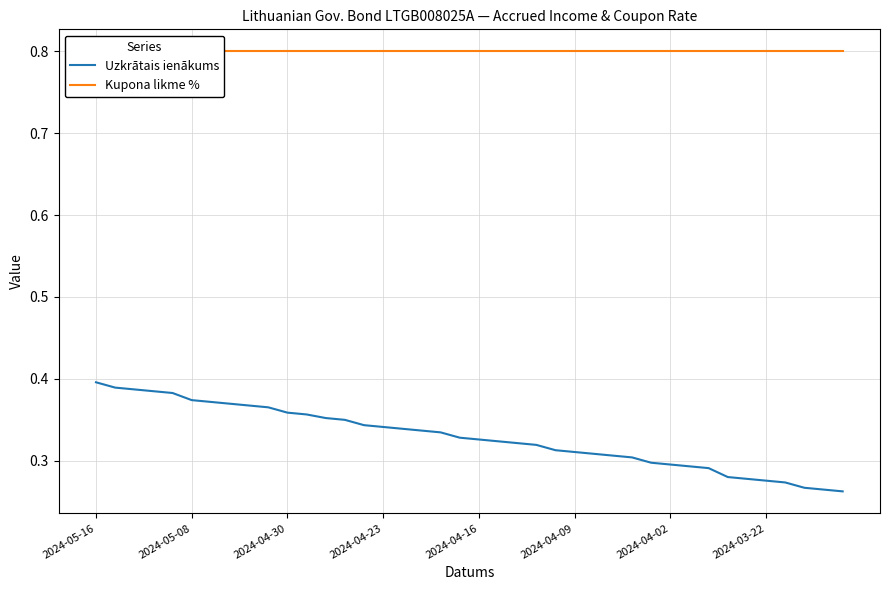

True or false: Kupona likme % has more than 0 points higher than both neighbors.

False